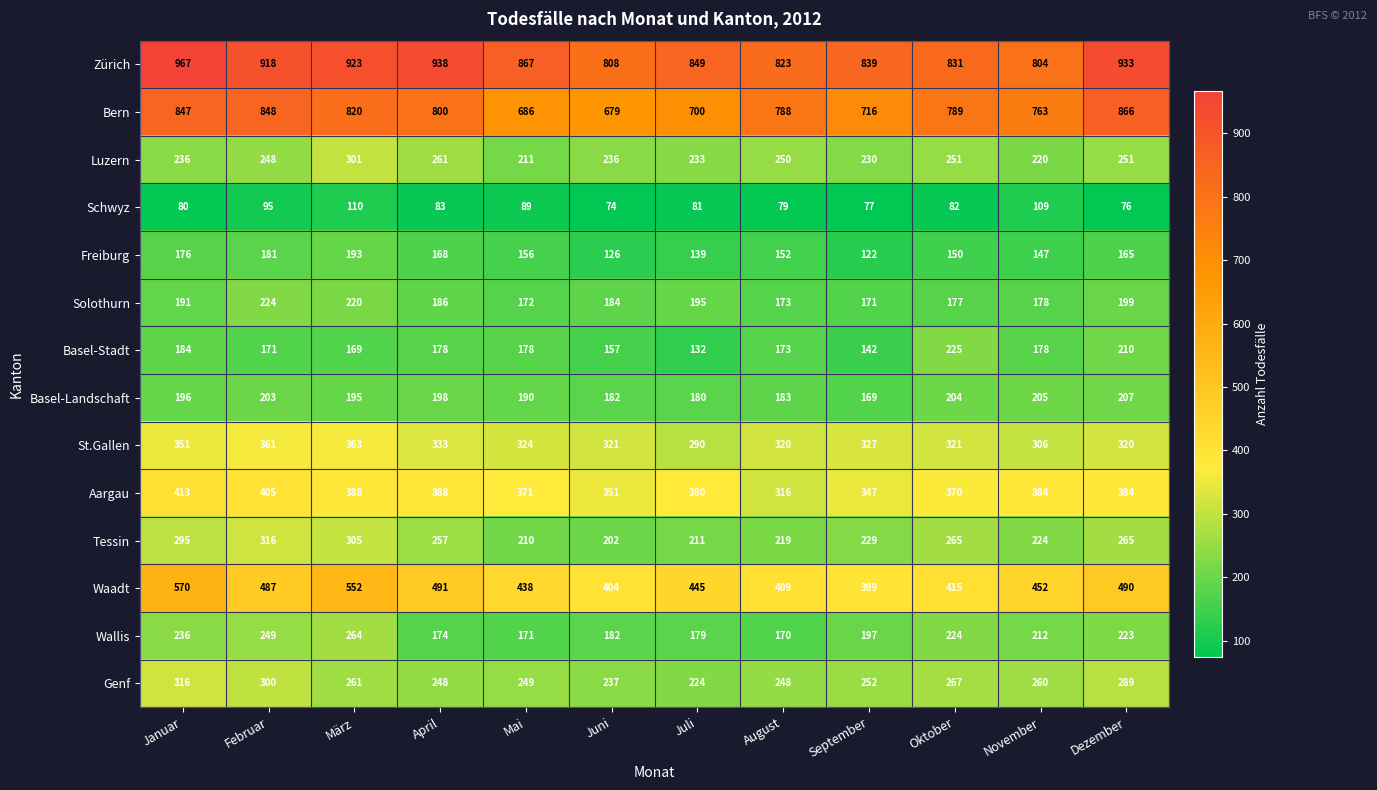

What is the difference between the maximum and minimum values in the Basel-Landschaft series?

38